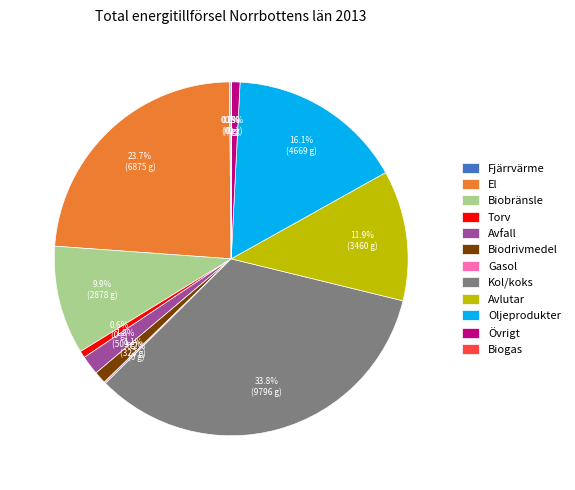

To the nearest percent, what is the average slice percentage?

8%